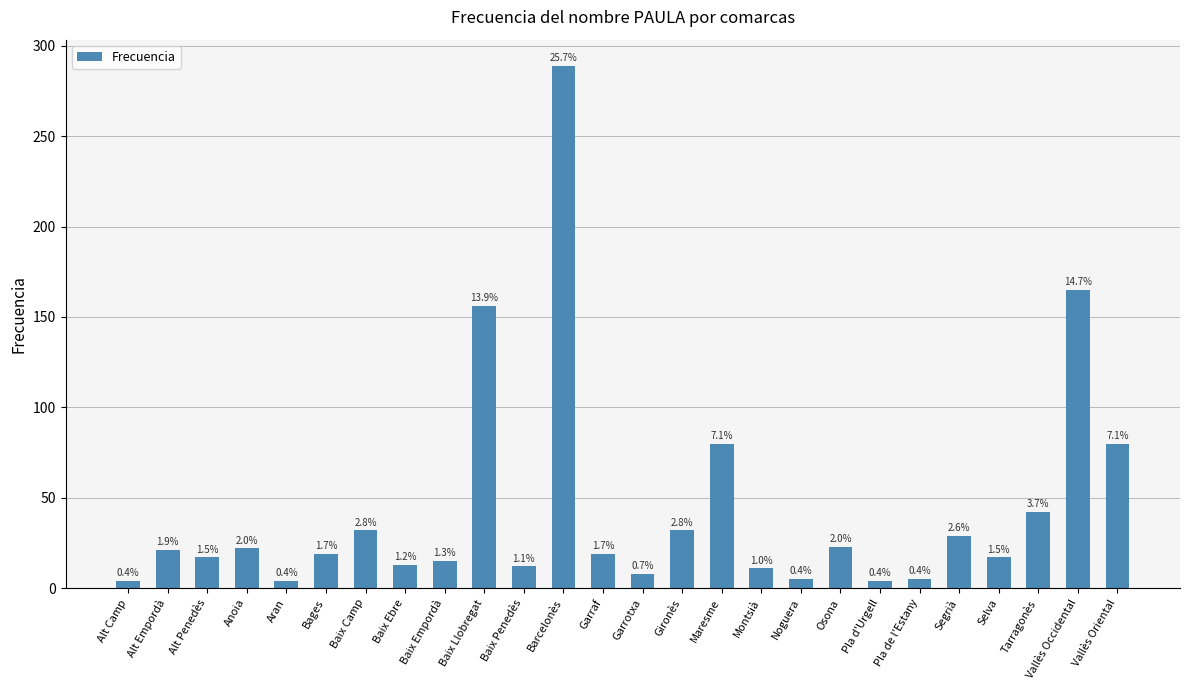

Rank the categories by value from lowest to highest.

Alt Camp, Aran, Pla d'Urgell, Noguera, Pla de l'Estany, Garrotxa, Montsià, Baix Penedès, Baix Ebre, Baix Empordà, Alt Penedès, Selva, Bages, Garraf, Alt Empordà, Anoia, Osona, Segrià, Baix Camp, Gironès, Tarragonès, Maresme, Vallès Oriental, Baix Llobregat, Vallès Occidental, Barcelonès